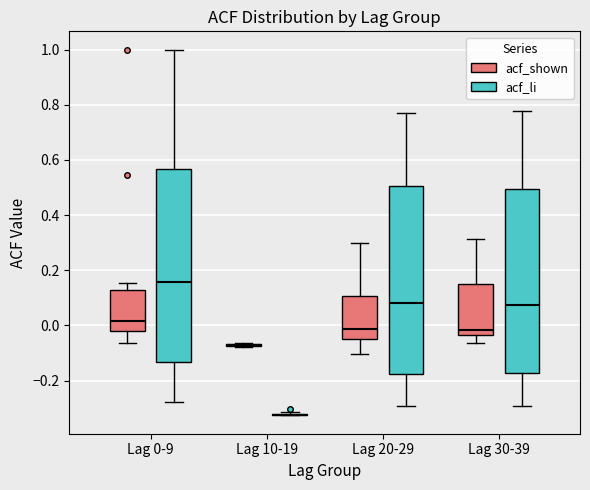

Reading left to right, transcribe this box plot: for each box, give where its median line is, the range the box spans, and where its two whiskers end, as read against the y-axis. The values are not printed on the chart, so give them approximately, as read against the axis.

Lag 0-9 (acf_shown): median 0.02, box -0.02 to 0.14, whiskers -0.06 to 0.16
Lag 0-9 (acf_li): median 0.16, box -0.14 to 0.56, whiskers -0.28 to 1.00
Lag 10-19 (acf_shown): box collapsed to a line at -0.08, whiskers -0.08 to -0.06
Lag 10-19 (acf_li): box collapsed to a line at -0.32, whiskers -0.32 to -0.32
Lag 20-29 (acf_shown): median -0.02, box -0.04 to 0.10, whiskers -0.10 to 0.30
Lag 20-29 (acf_li): median 0.08, box -0.18 to 0.50, whiskers -0.28 to 0.78
Lag 30-39 (acf_shown): median -0.02, box -0.04 to 0.16, whiskers -0.06 to 0.32
Lag 30-39 (acf_li): median 0.08, box -0.18 to 0.50, whiskers -0.28 to 0.78